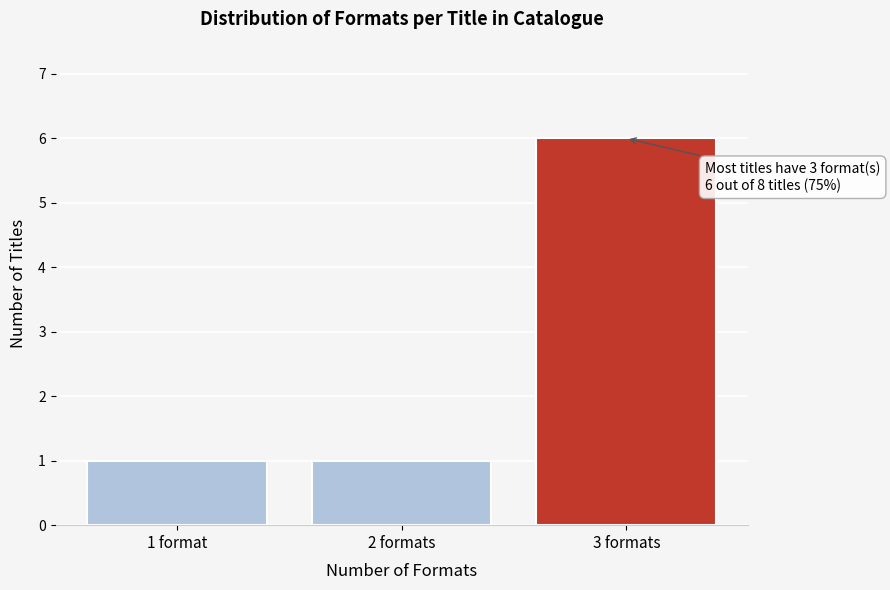

Reading right to left, transcribe all the data shown in this chart.

6	1	1